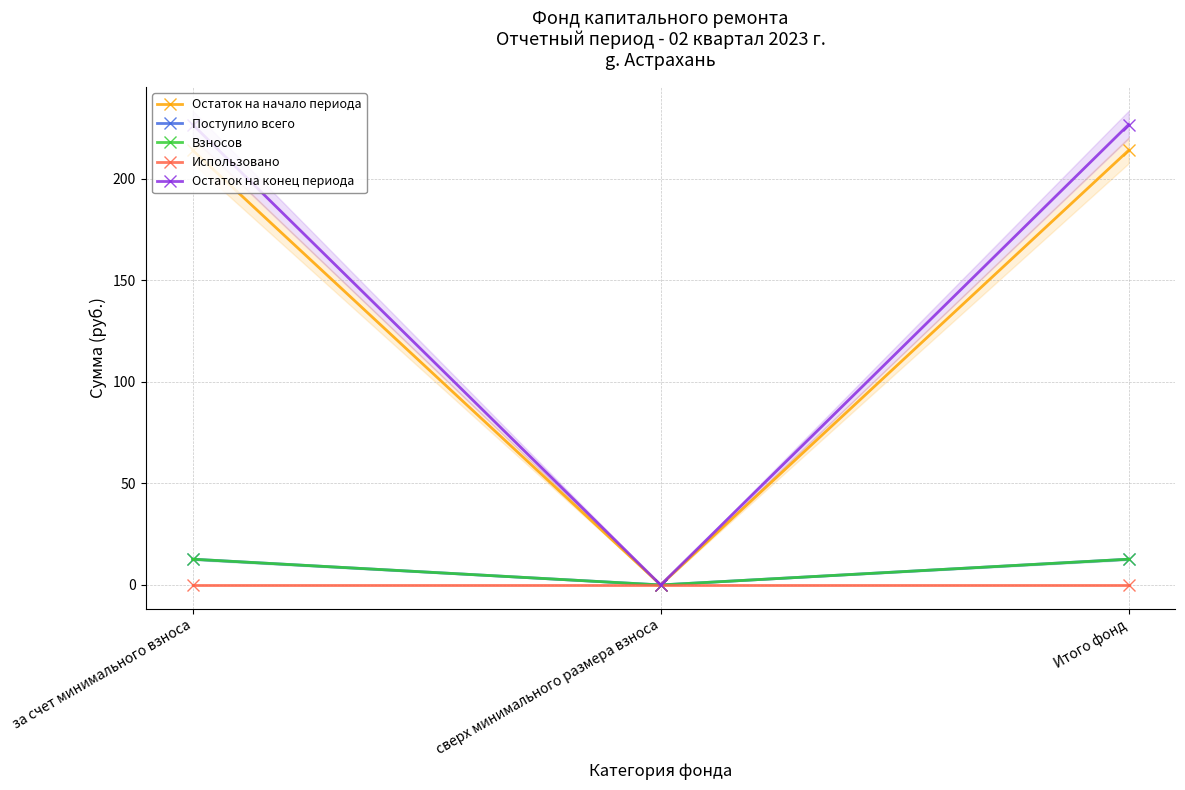

At which category is the sum across all series the highest?

за счет минимального взноса